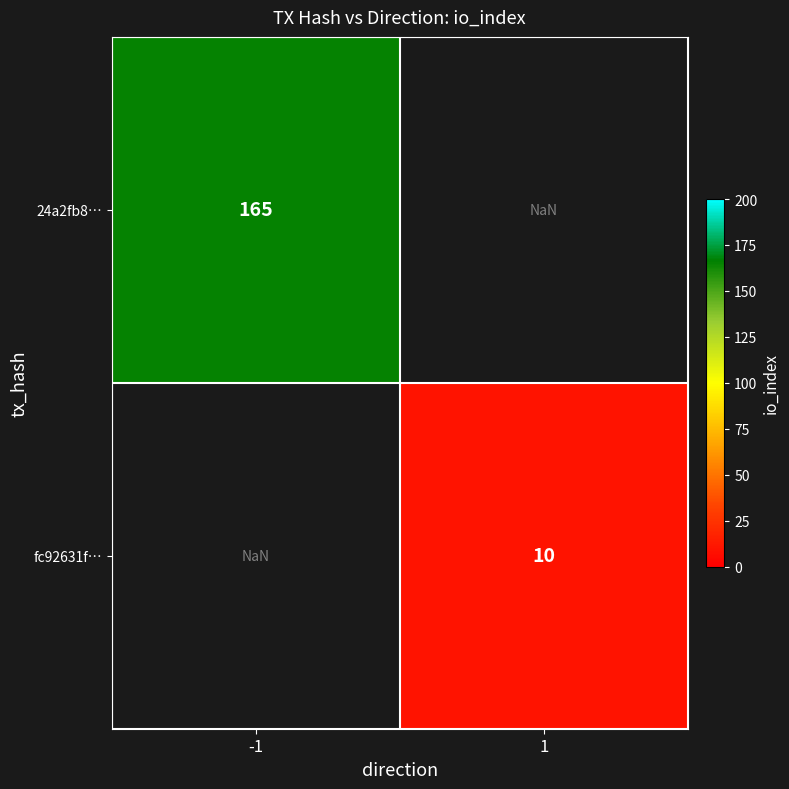

At which category does the chart reach its peak across all series?

-1